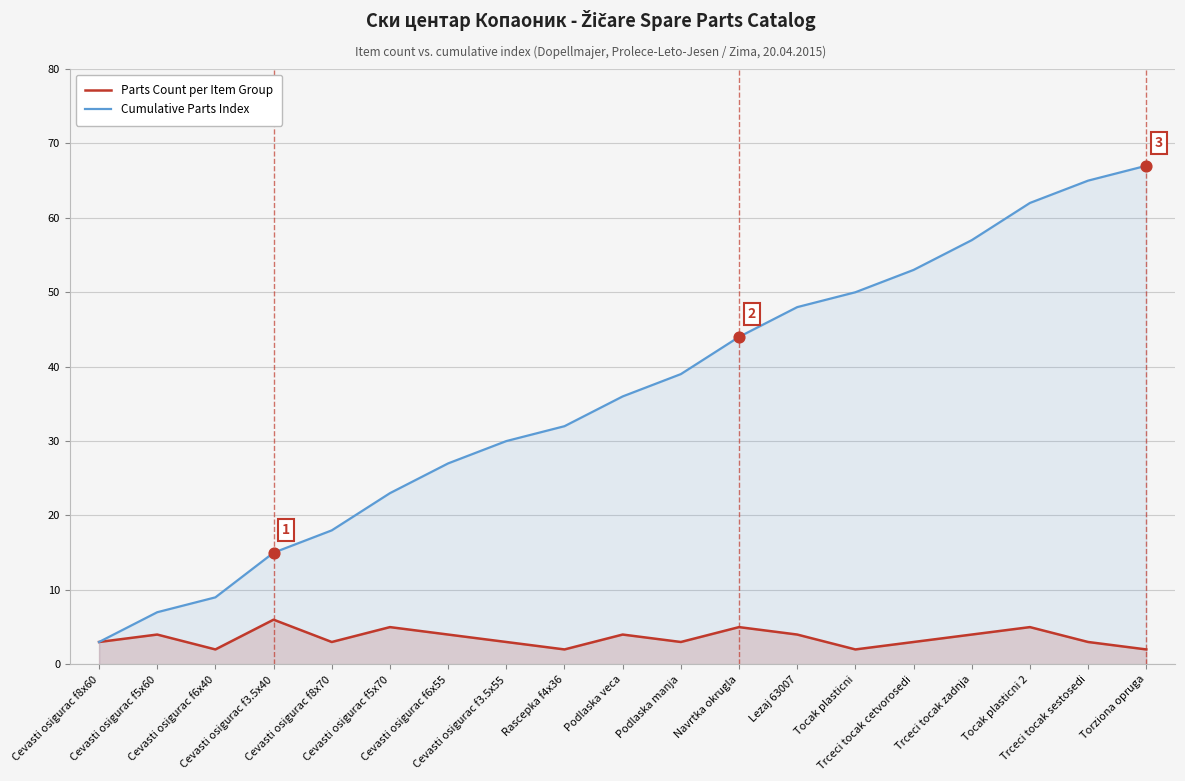

Which series has the largest total across all categories?

Cumulative Parts Index